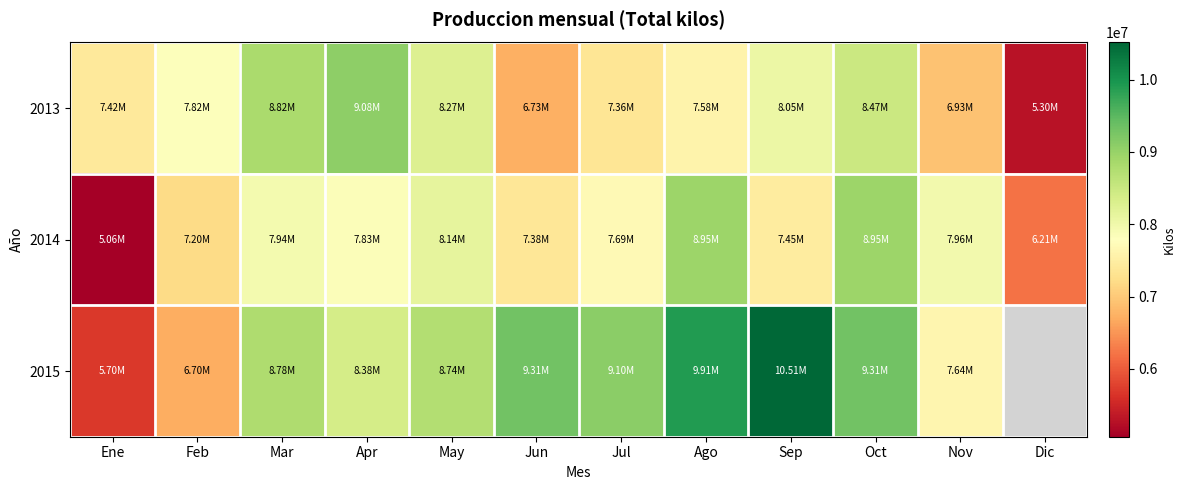

Which series has the largest total across all categories?

2013